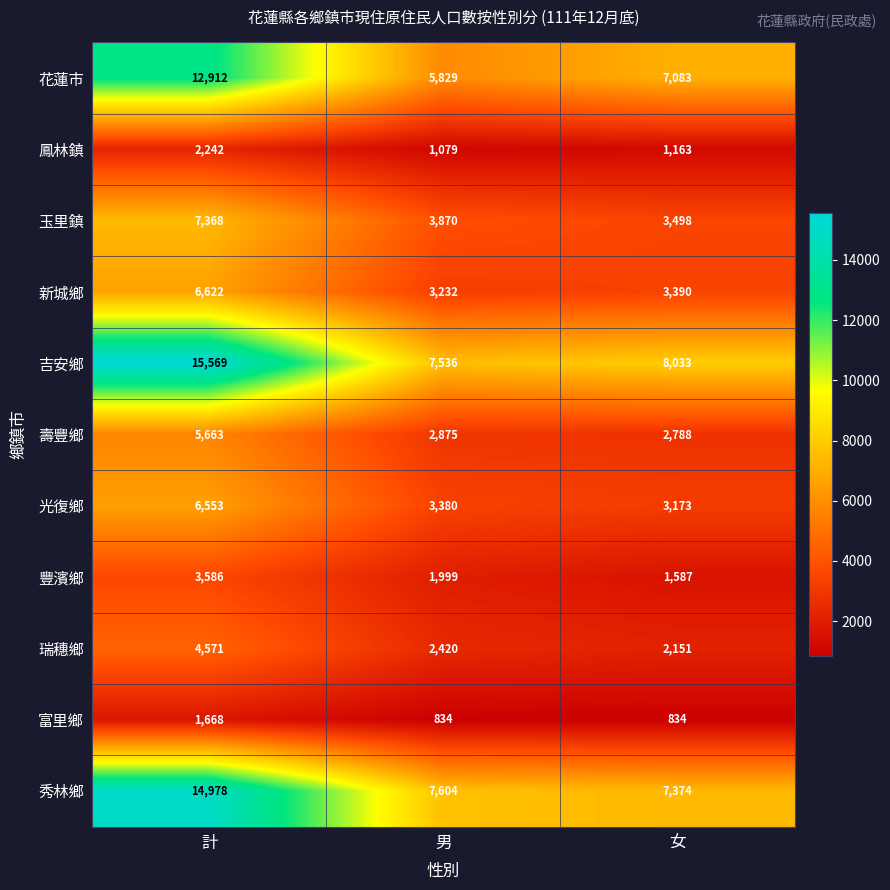

What is the minimum value shown in the chart?

834